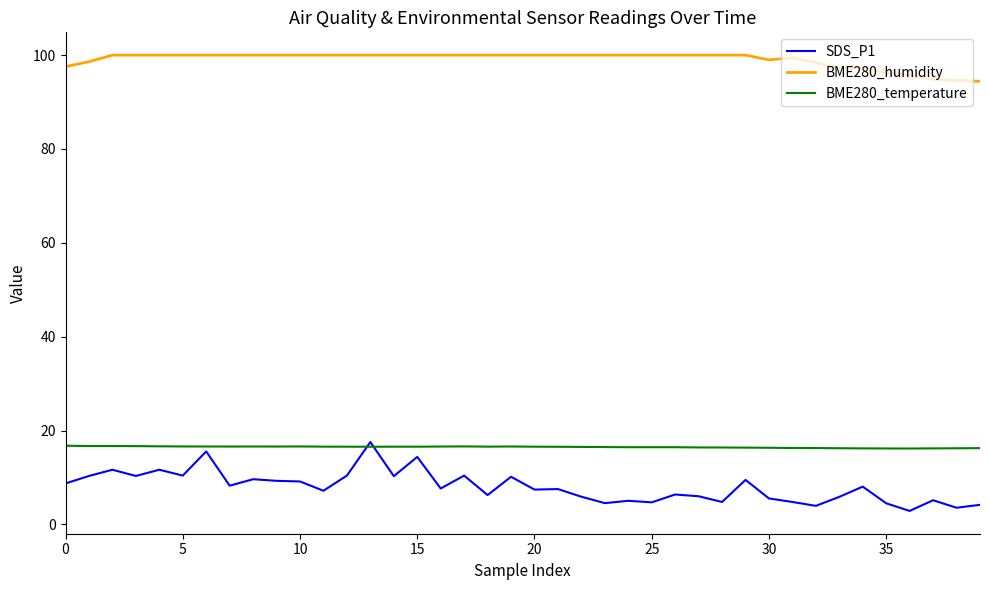

True or false: BME280_temperature and BME280_humidity cross at least once.

False